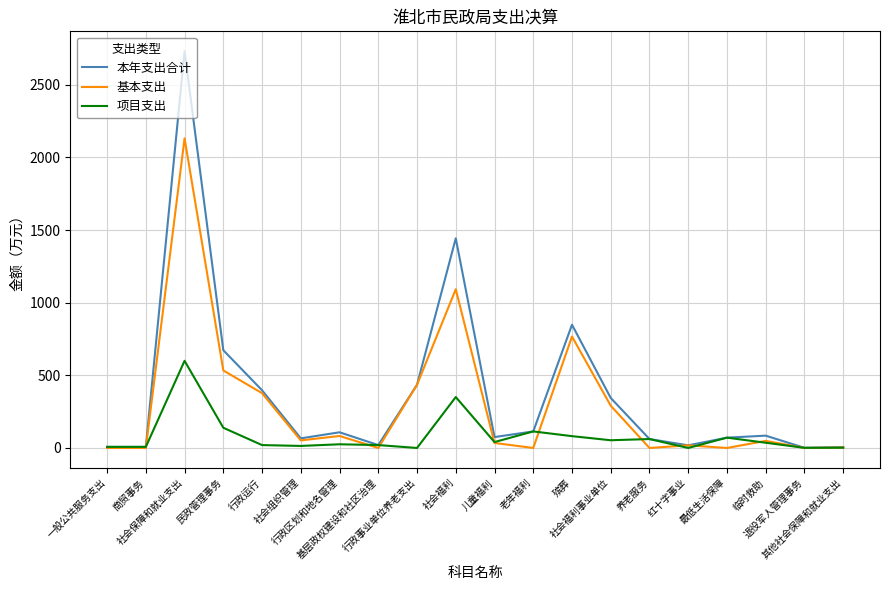

Rank the series by their average value, from lowest to highest.

项目支出, 基本支出, 本年支出合计